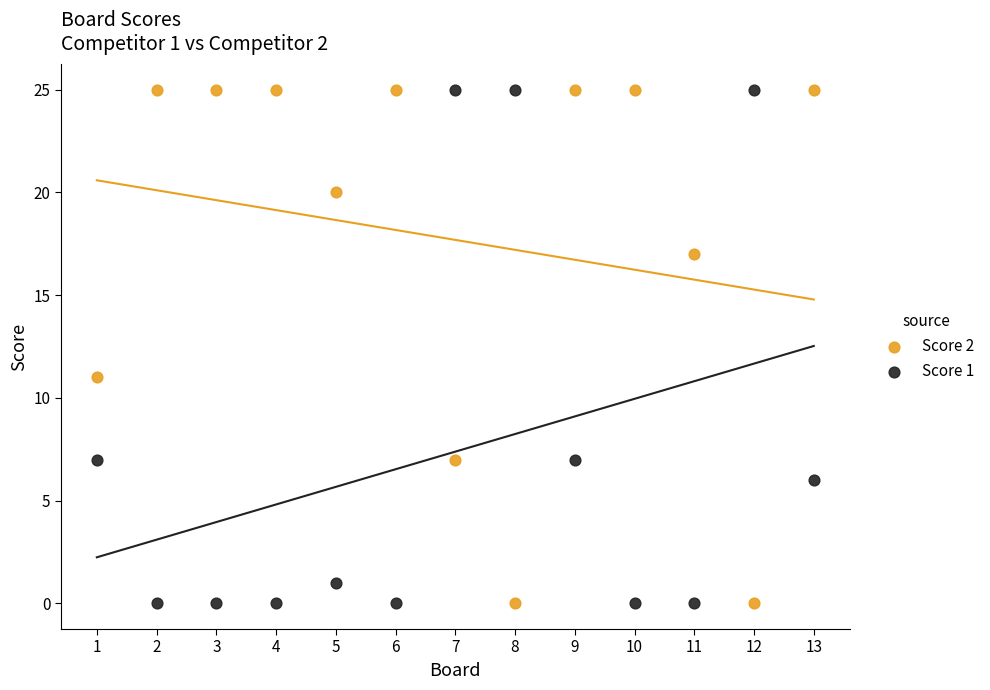

What is the X range (max minus min) for the scatter plot?

12